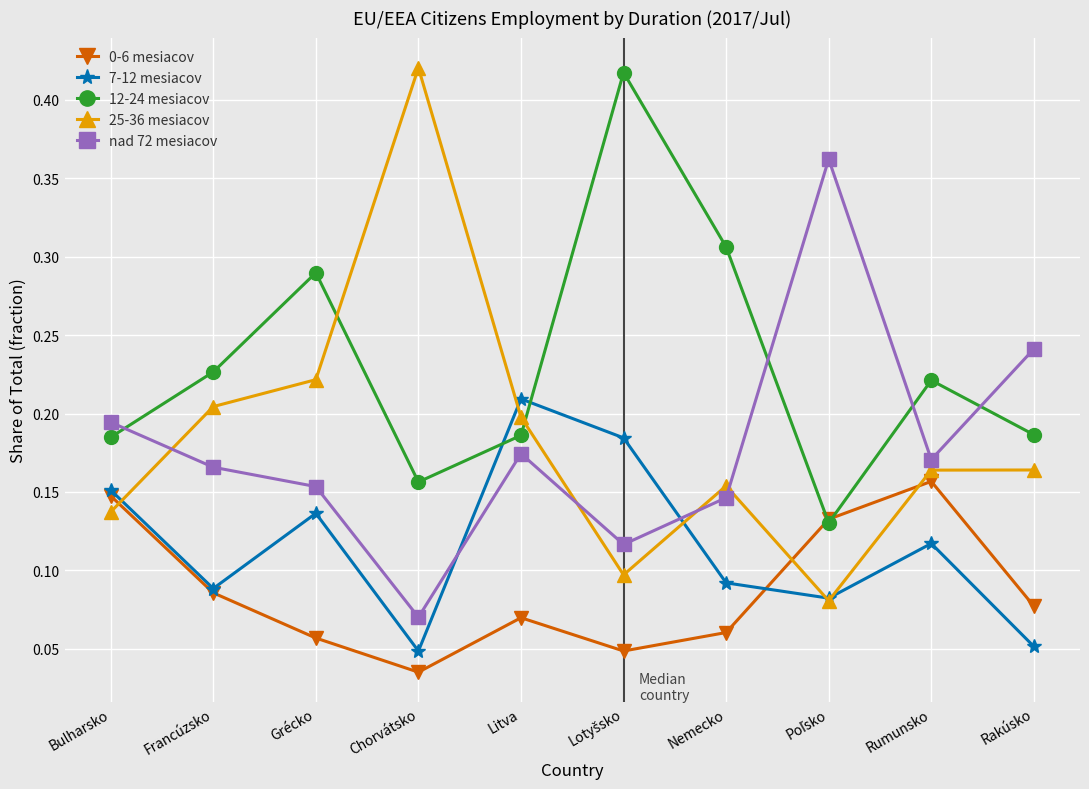

How many times do 12-24 mesiacov and nad 72 mesiacov cross each other?

4